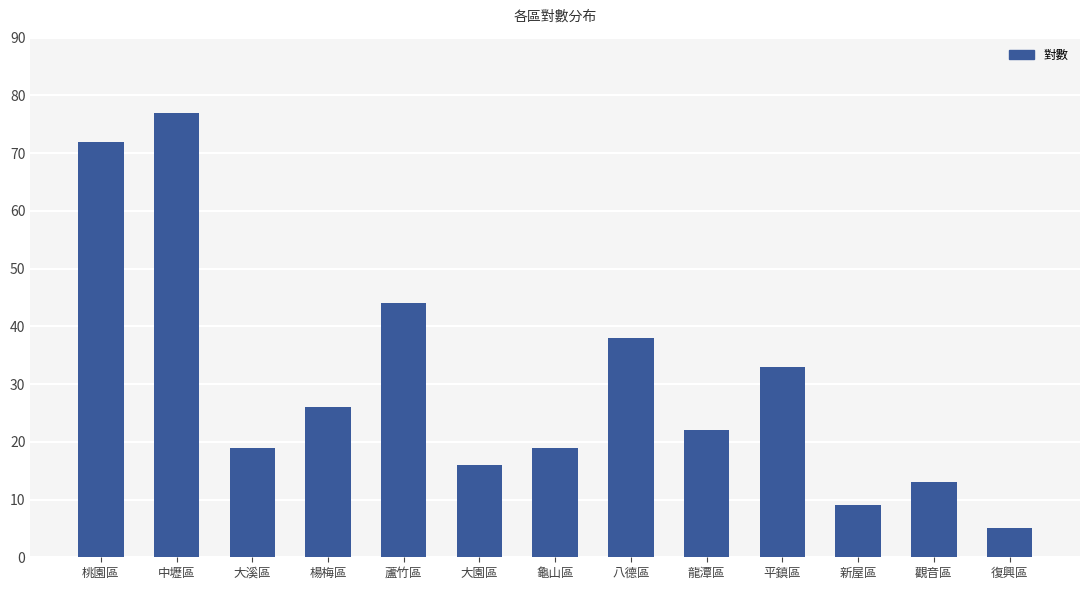

What position from the left is 桃園區?

1